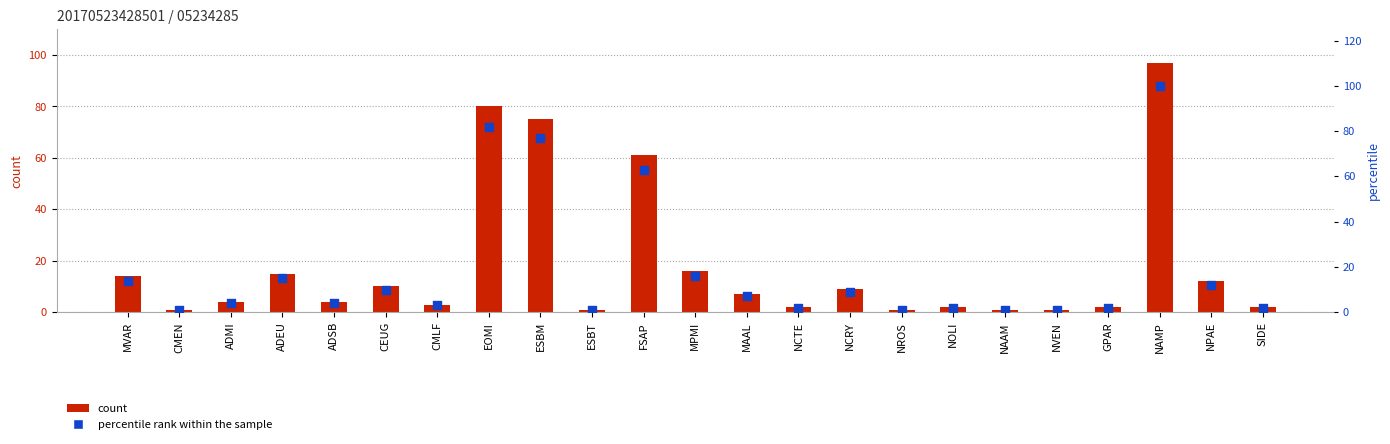

At how many categories does at least one series exceed 78?

2